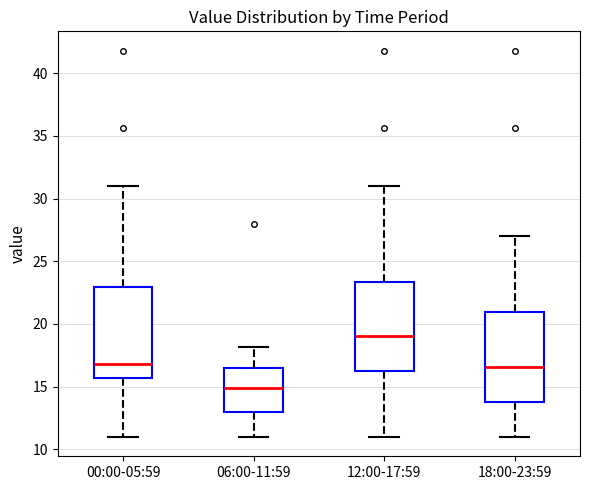

Reading left to right, read every box against the y-axis: the position of its median line, the range the box covers, and the ends of its whiskers. The values are not printed on the chart, so give them approximately, as read against the axis.

00:00-05:59: median 17.0, box 15.5 to 23.0, whiskers 11.0 to 31.0
06:00-11:59: median 15.0, box 13.0 to 16.5, whiskers 11.0 to 18.0
12:00-17:59: median 19.0, box 16.5 to 23.5, whiskers 11.0 to 31.0
18:00-23:59: median 16.5, box 14.0 to 21.0, whiskers 11.0 to 27.0